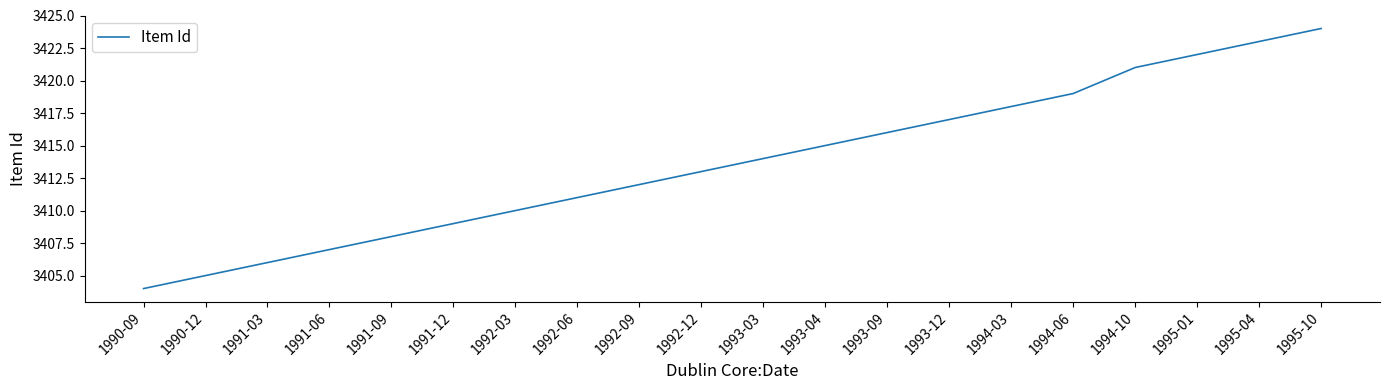

Does the chart display data point markers on the line(s)?

No